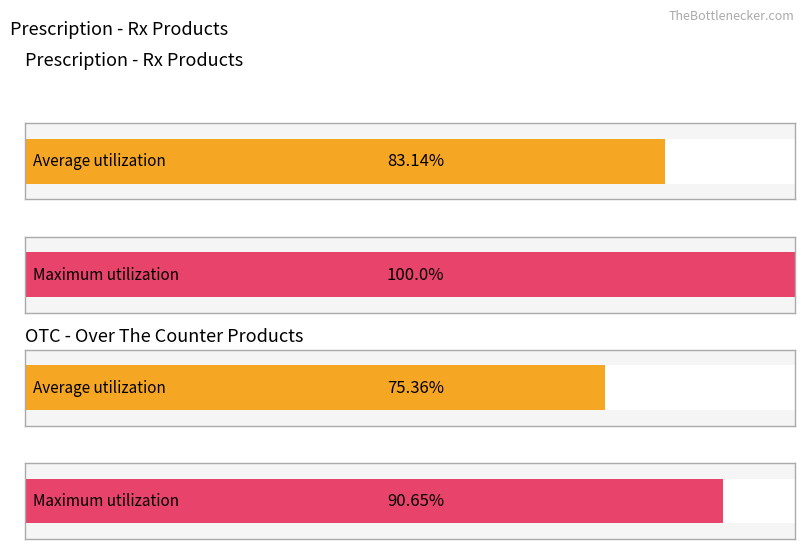

At which category is the sum across all series the highest?

2